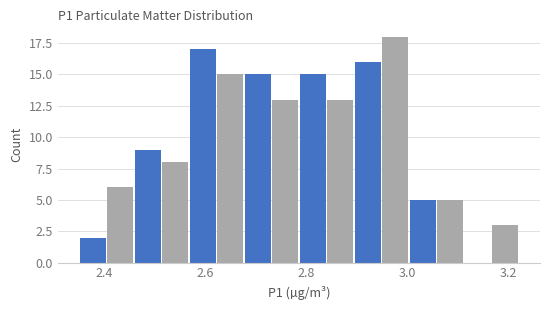

Around what value on the x-axis is the tallest bar? Give the approximate position of its centre, as read against the axis.

2.98